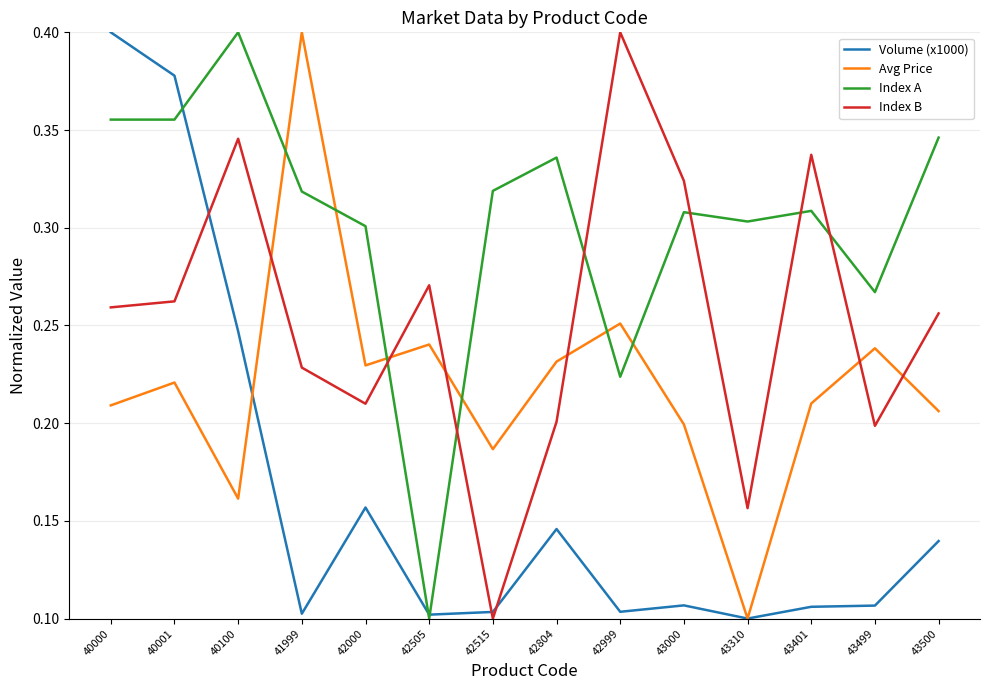

How many lines are shown in the chart?

4